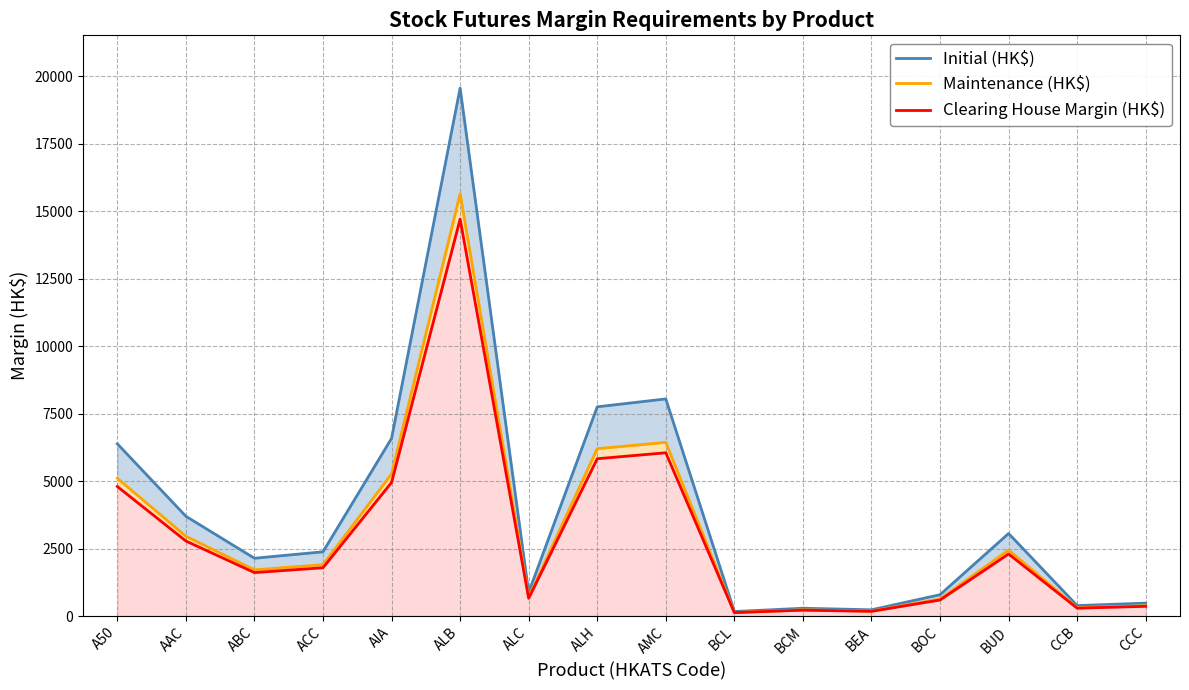

What is the label of the 11th point from the right?

ALB